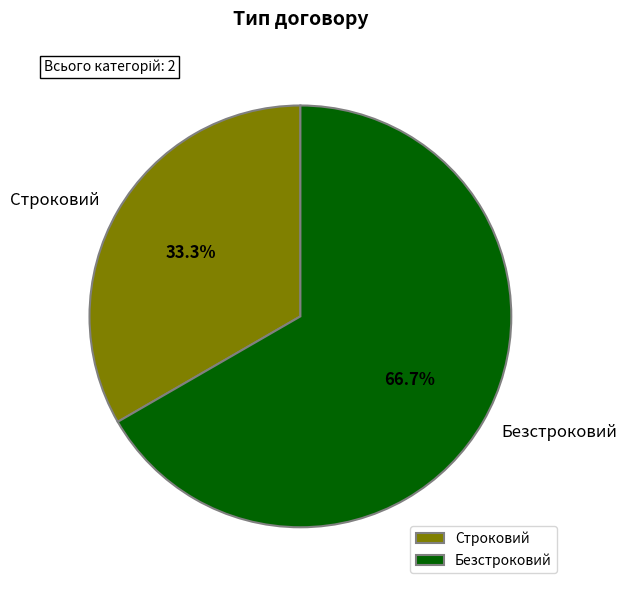

What is the ratio of the value at Строковий to the value at Безстроковий?

0.5